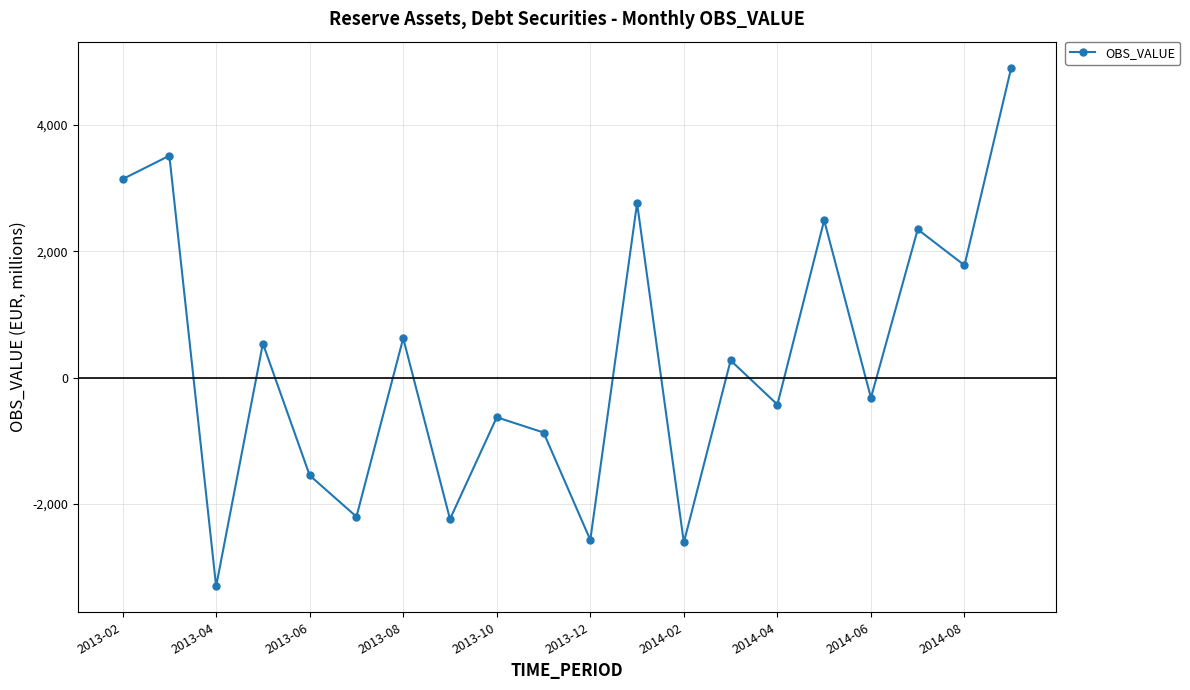

What is the difference between the maximum and minimum values?

8210.9